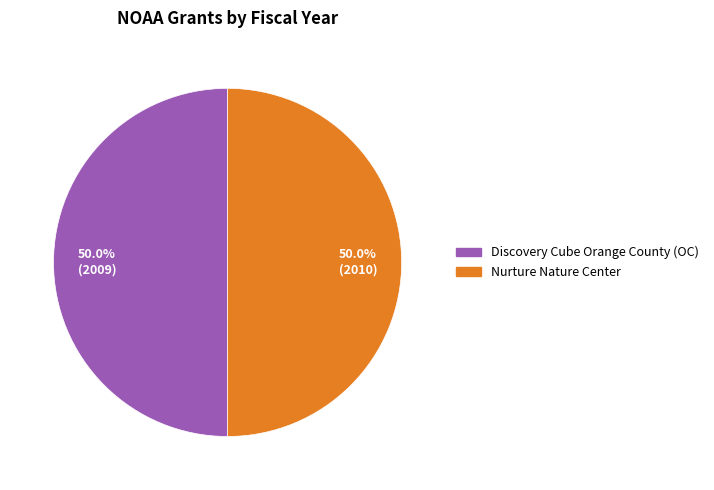

What is the ratio of the value at Nurture Nature Center to the value at Discovery Cube Orange County (OC)?

1.0